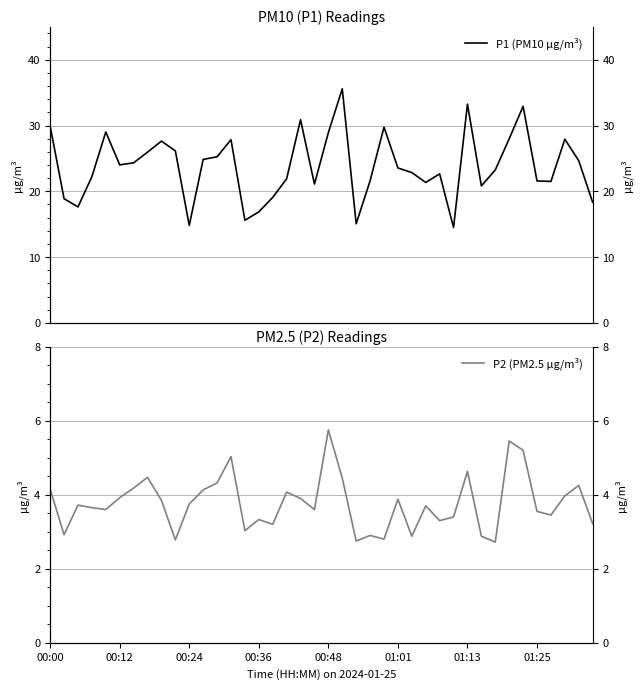

What is the lowest value of the P1 (PM10 µg/m³) series?

14.5